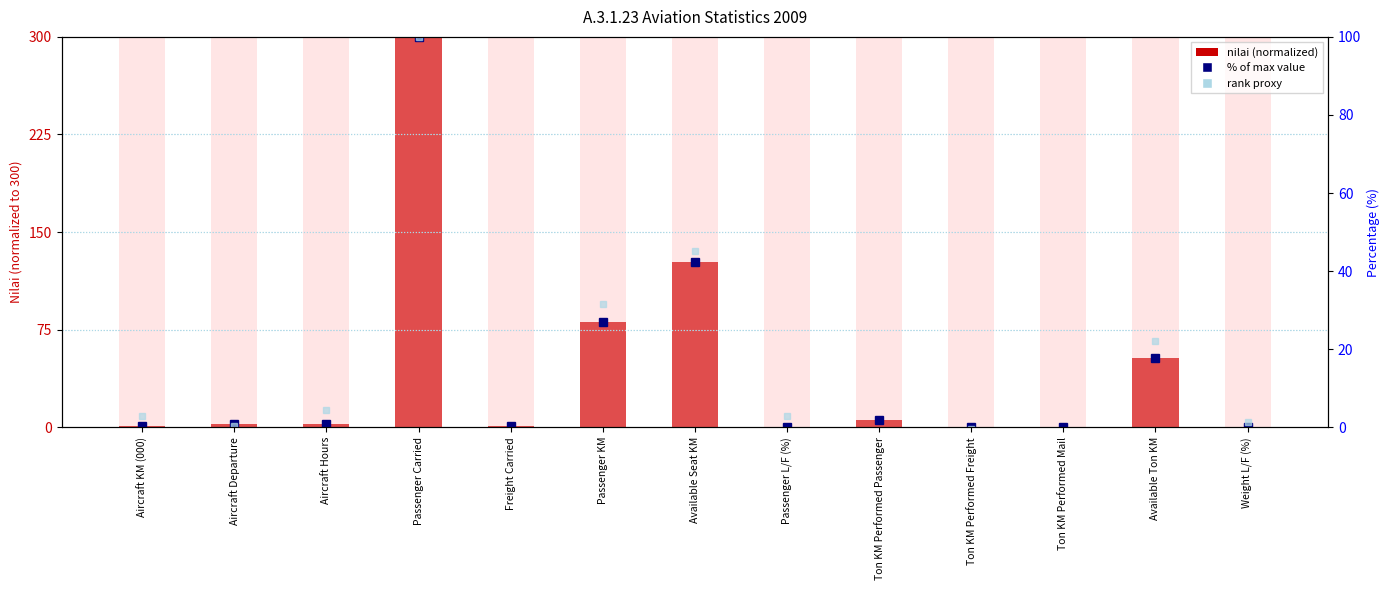

Reading left to right, list all the values displayed in this chart.

nilai (normalized): 0.8	2.9	2.4	300.0	0.8	80.6	127.3	0.3	5.6	0.2	0.0	53.2	0.1
% of max value: 0.3	1.0	0.8	100.0	0.3	26.9	42.4	0.1	1.9	0.1	0.0	17.7	0.0
rank proxy: 3.0	0.4	4.4	100.0	-3.8	31.6	45.0	3.0	-1.8	-0.4	-1.3	22.0	1.5